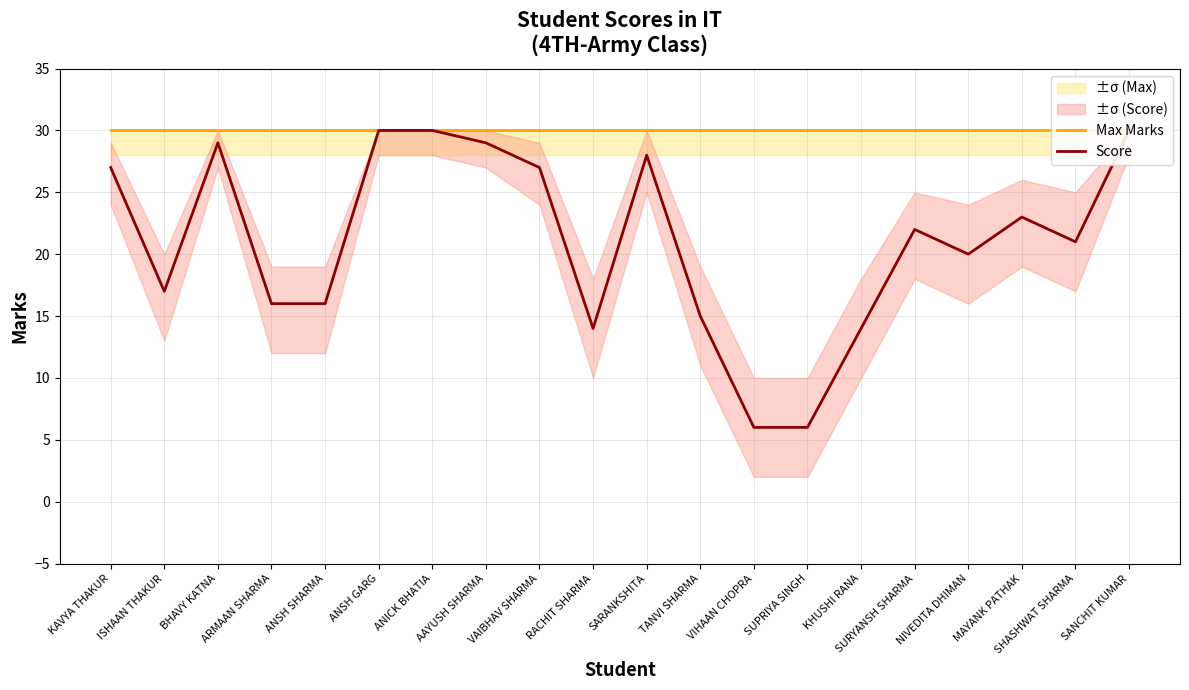

True or false: Max Marks and Score cross at least once.

False